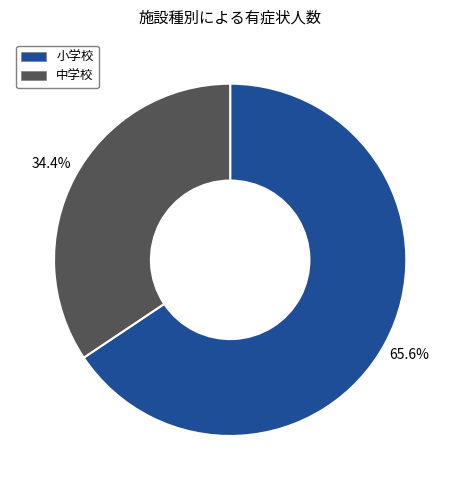

Which slice is the smallest?

中学校